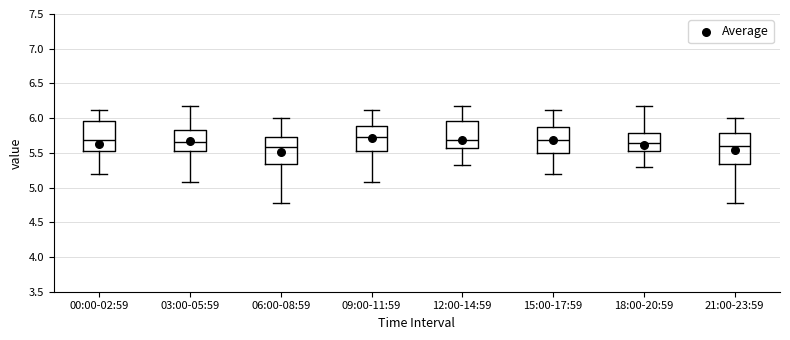

Reading left to right, read every box against the y-axis: the position of its median line, the range the box covers, and the ends of its whiskers. The values are not printed on the chart, so give them approximately, as read against the axis.

00:00-02:59: median 5.70, box 5.50 to 5.95, whiskers 5.20 to 6.10
03:00-05:59: median 5.65, box 5.50 to 5.85, whiskers 5.10 to 6.15
06:00-08:59: median 5.60, box 5.35 to 5.75, whiskers 4.80 to 6.00
09:00-11:59: median 5.75, box 5.50 to 5.90, whiskers 5.10 to 6.10
12:00-14:59: median 5.70, box 5.55 to 5.95, whiskers 5.35 to 6.15
15:00-17:59: median 5.70, box 5.50 to 5.85, whiskers 5.20 to 6.10
18:00-20:59: median 5.65, box 5.55 to 5.80, whiskers 5.30 to 6.15
21:00-23:59: median 5.60, box 5.35 to 5.80, whiskers 4.80 to 6.00